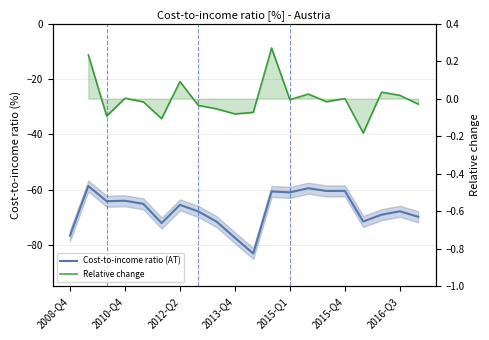

Count the number of data series in this chart.

2